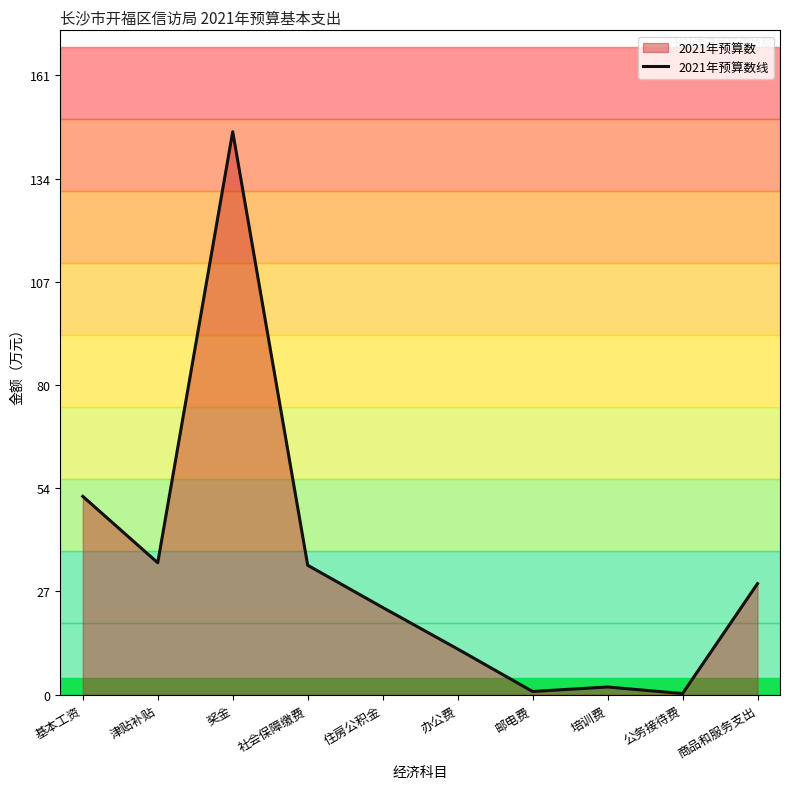

True or false: the data shows 101.7 at 奖金.

False